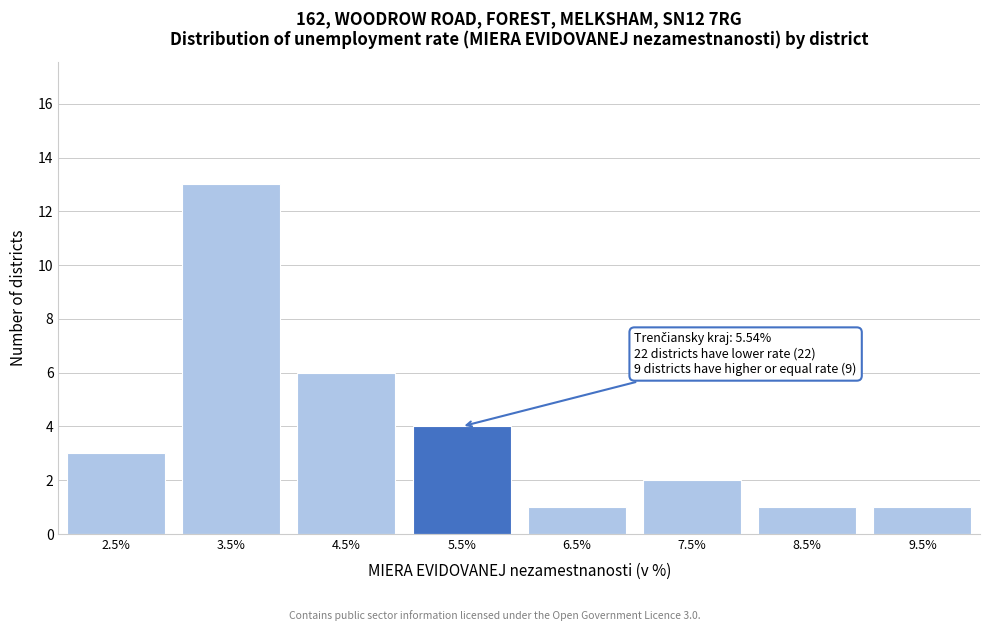

Reading left to right, transcribe all the data shown in this chart.

2.5%=3	3.5%=13	4.5%=6	5.5%=4	6.5%=1	7.5%=2	8.5%=1	9.5%=1